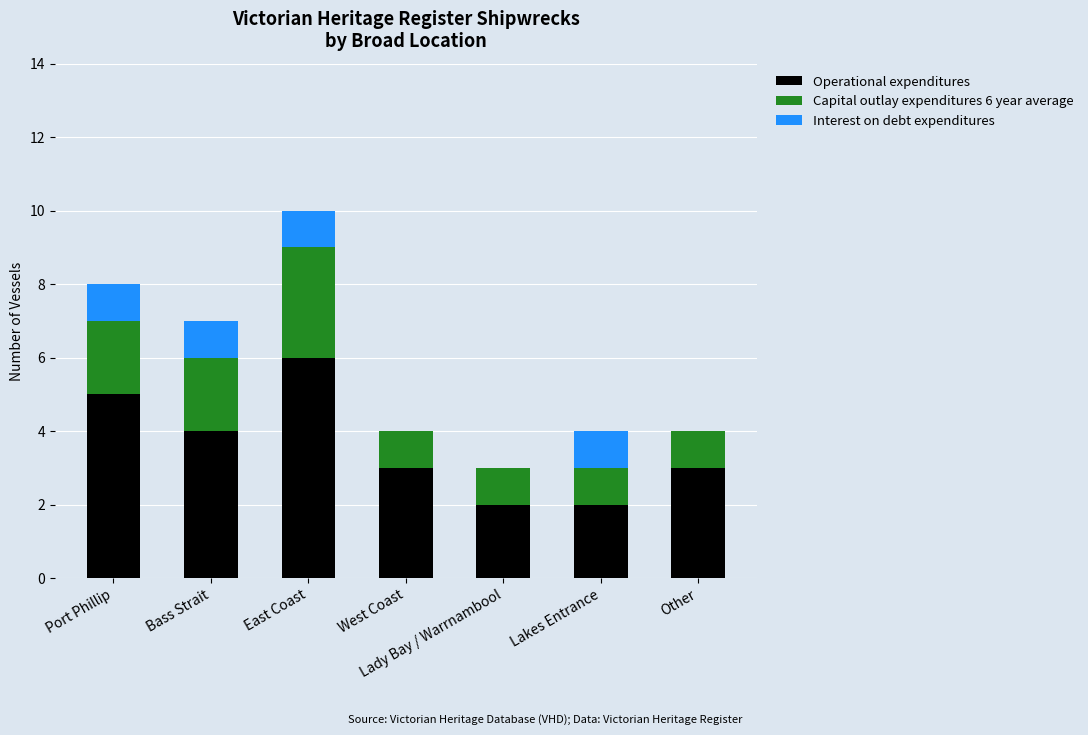

At which label does Operational expenditures reach its peak?

East Coast